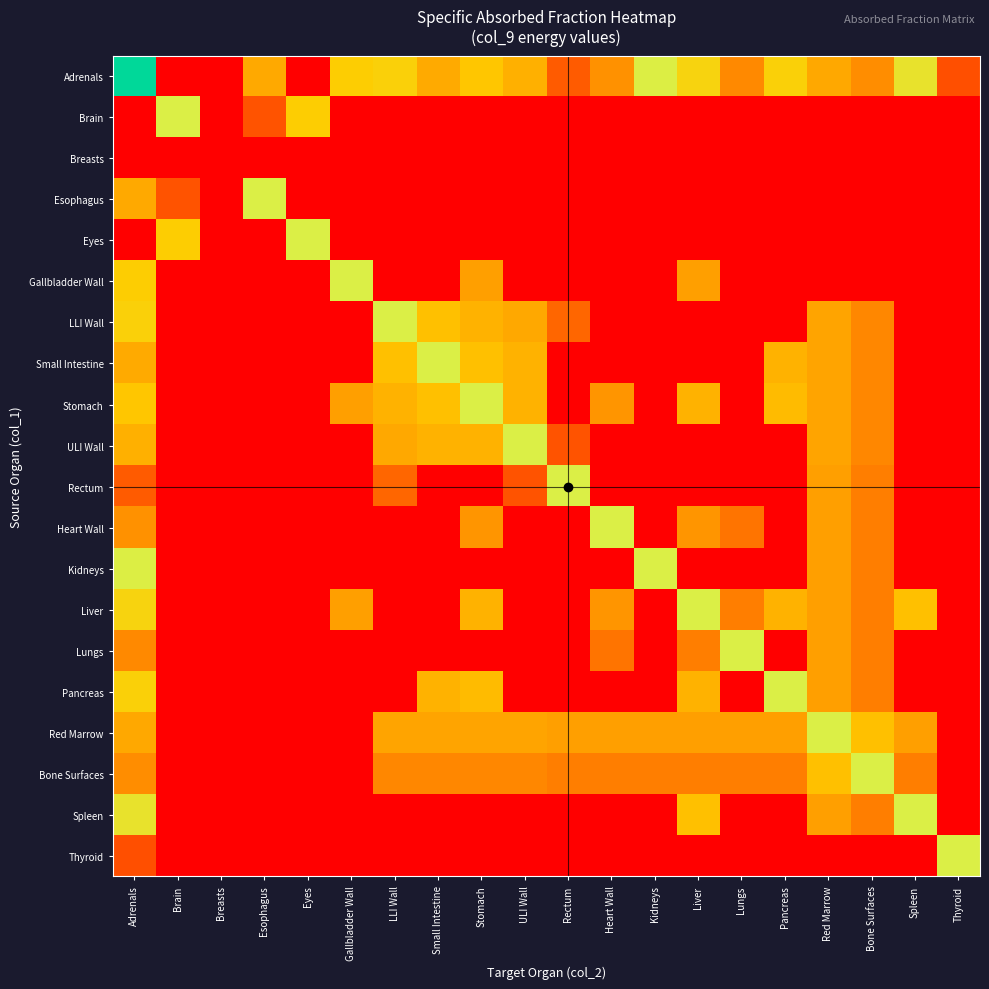

Which series has the widest spread of values?

Adrenals